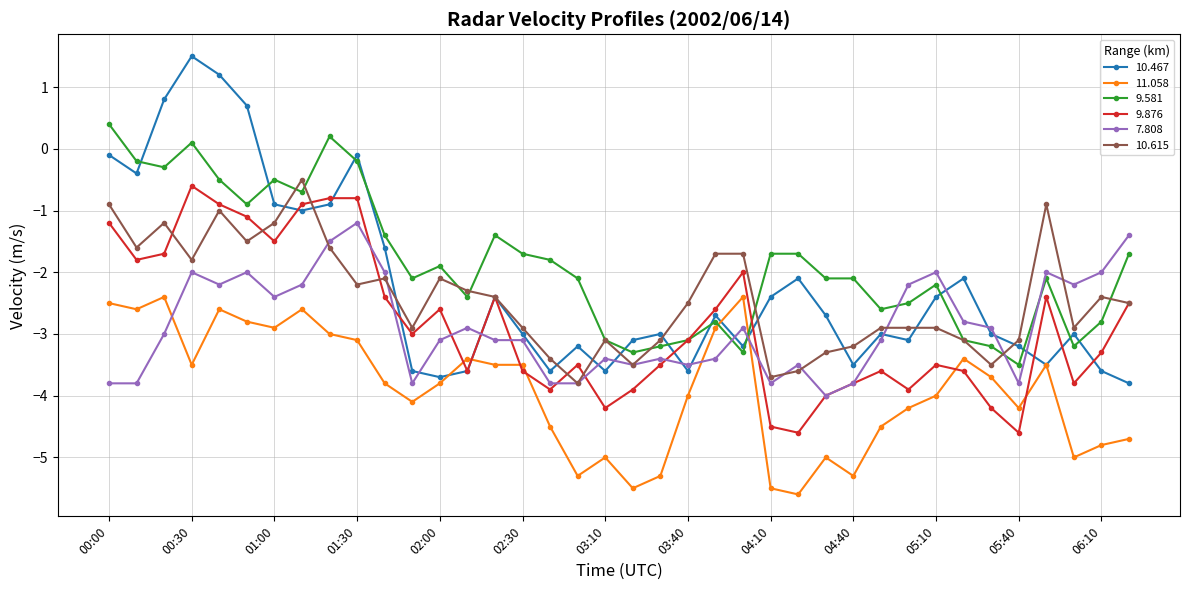

What is the maximum value shown in the chart?

1.5